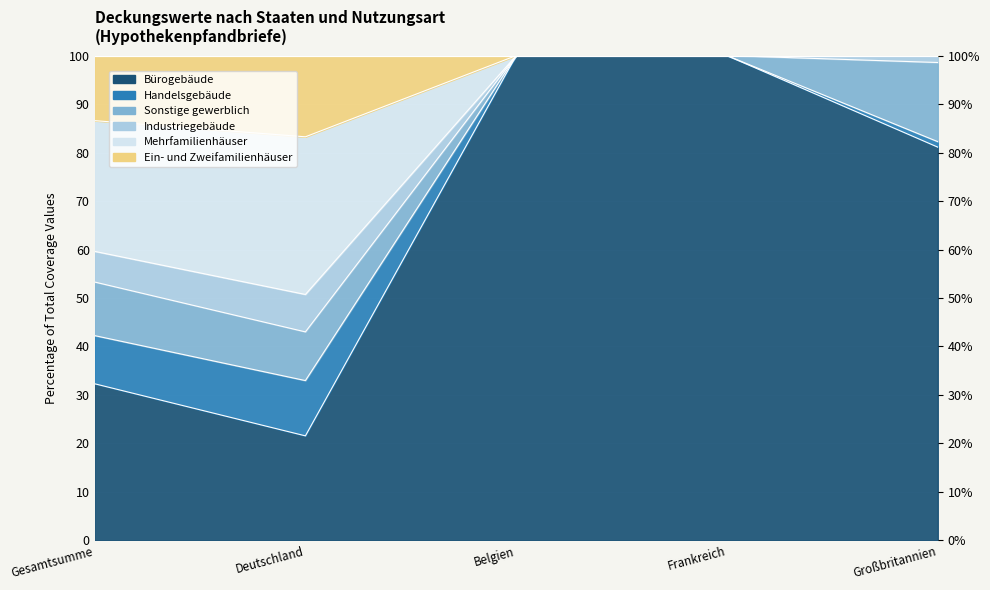

Which series changed the most between Deutschland and Belgien?

Industriegebäude